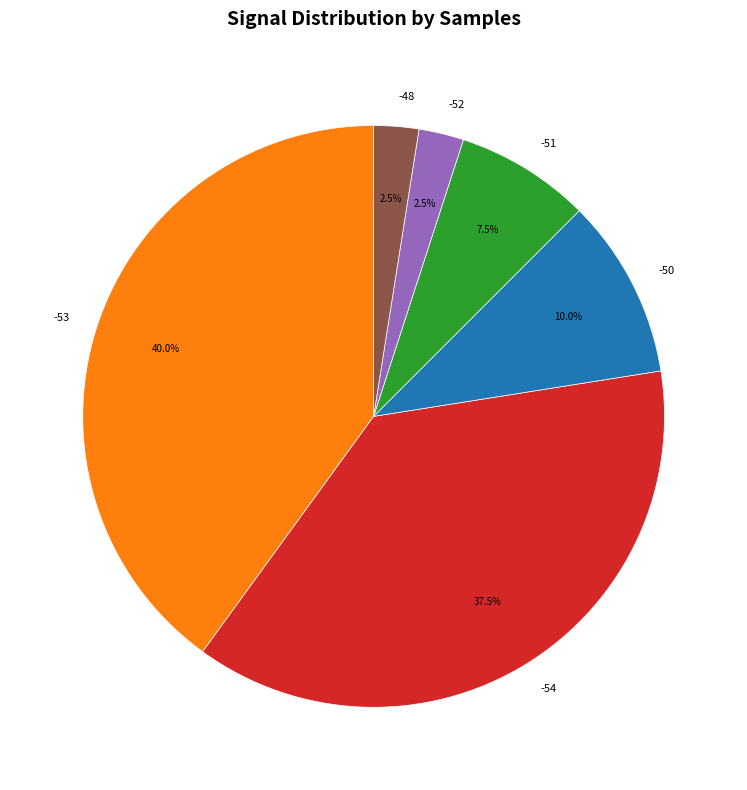

Which slice is the largest?

-53